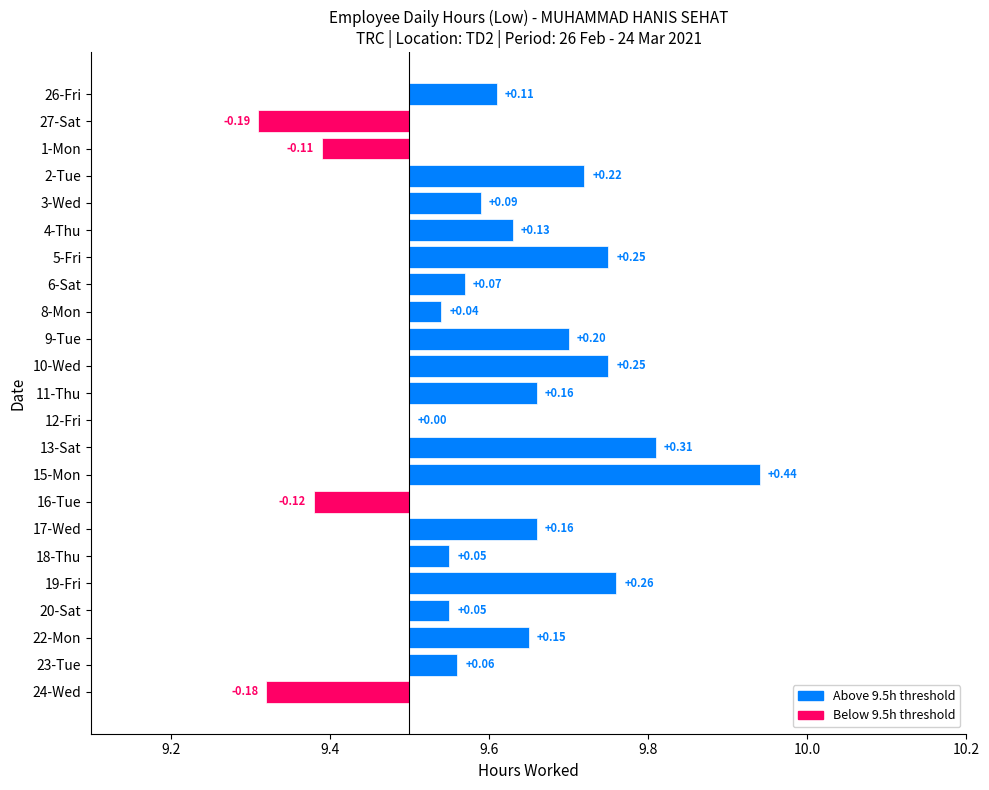

Rank the categories by value from lowest to highest.

27-Sat, 24-Wed, 16-Tue, 1-Mon, 12-Fri, 8-Mon, 18-Thu, 20-Sat, 23-Tue, 6-Sat, 3-Wed, 26-Fri, 4-Thu, 22-Mon, 11-Thu, 17-Wed, 9-Tue, 2-Tue, 5-Fri, 10-Wed, 19-Fri, 13-Sat, 15-Mon